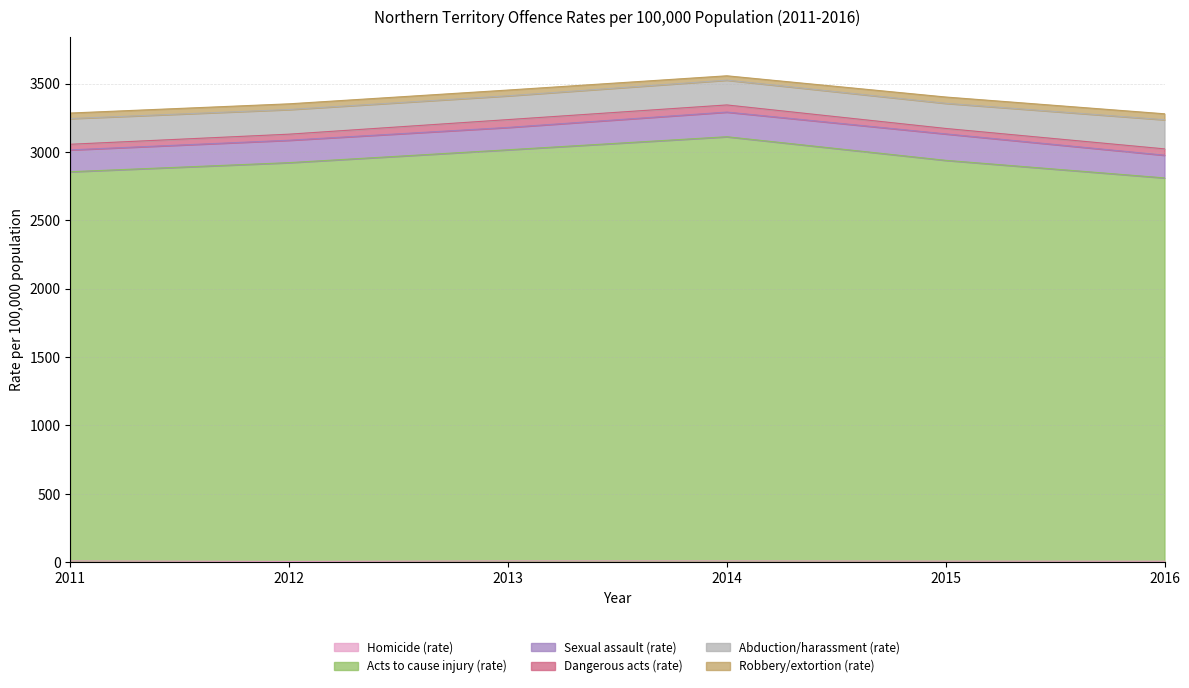

What is the minimum value shown in the chart?

5.6